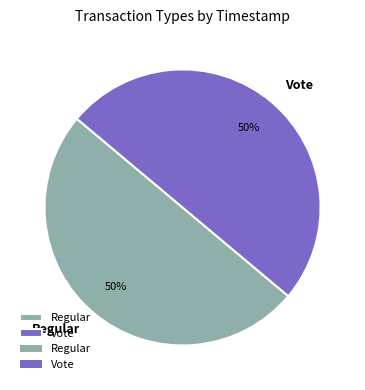

How many segments does this pie chart have?

2